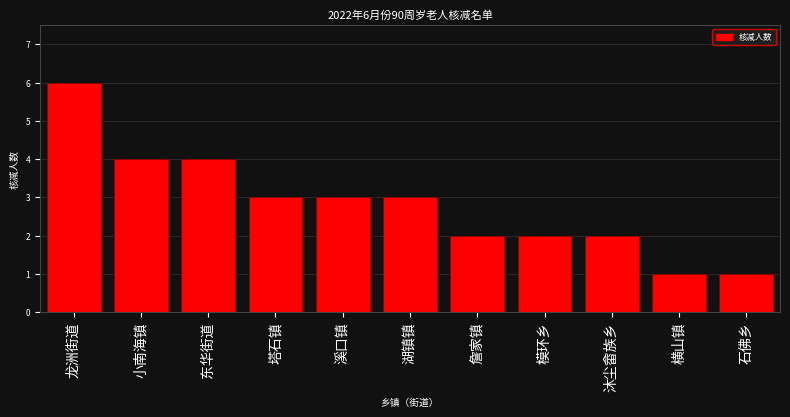

Reading left to right, transcribe all the data shown in this chart.

6	4	4	3	3	3	2	2	2	1	1